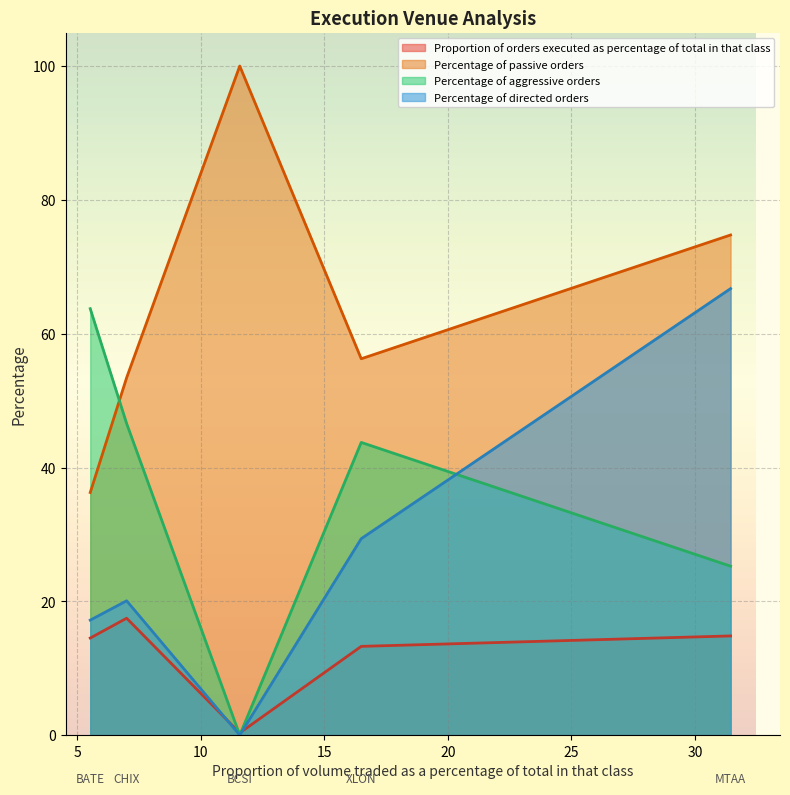

What is the difference between the Percentage of directed orders values at MTAA and BCSI?

66.7